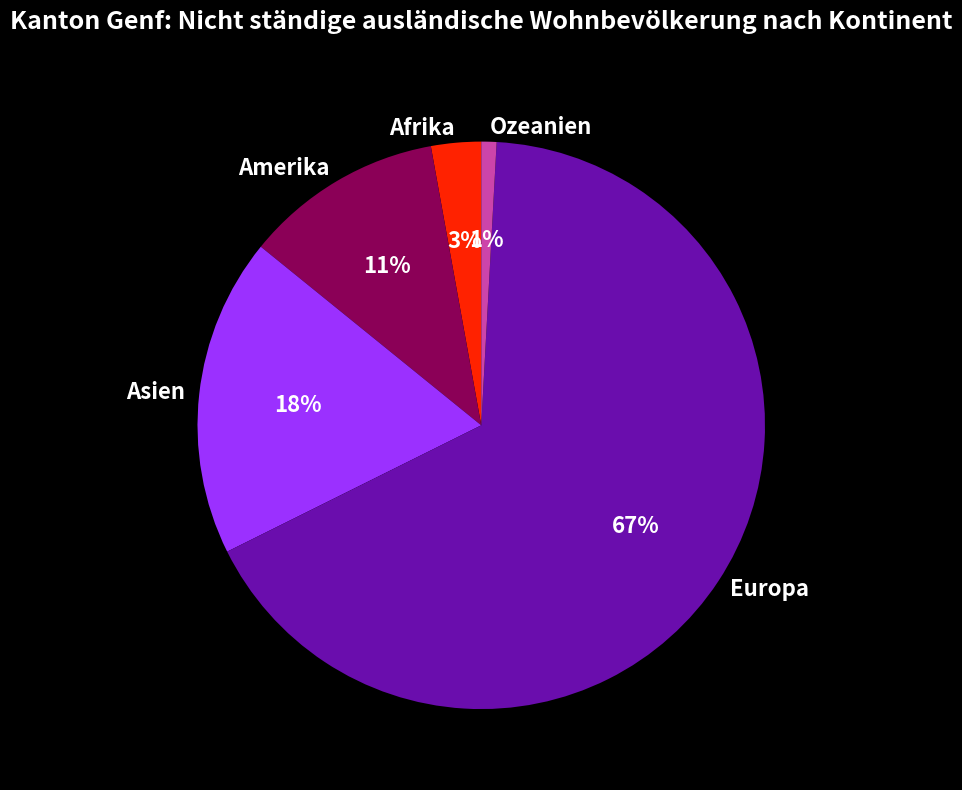

Rank the categories by value from highest to lowest.

Europa, Asien, Amerika, Afrika, Ozeanien